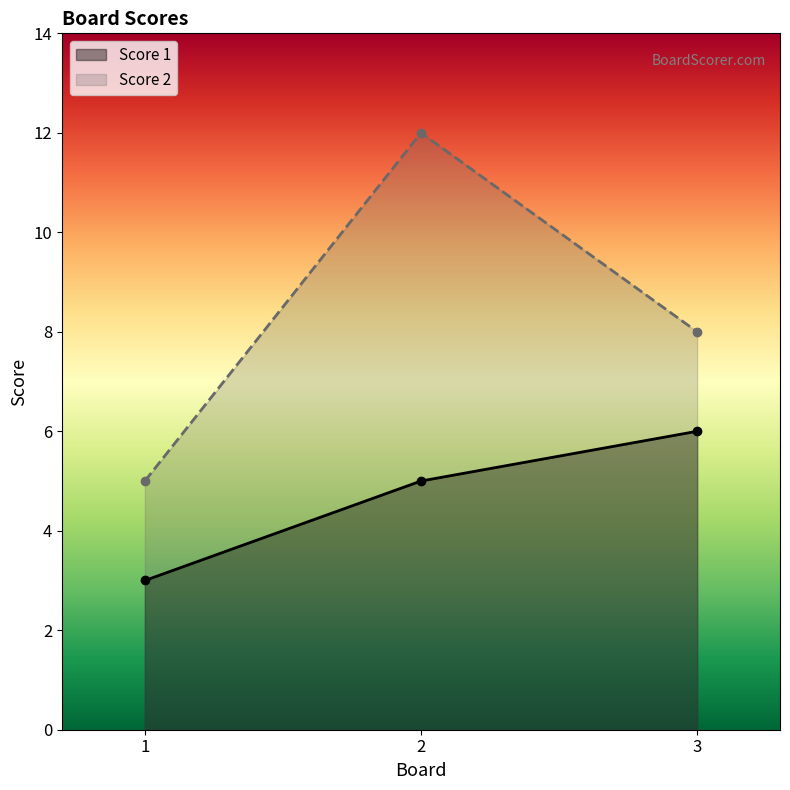

Which series has the largest range (max minus min)?

Score 2